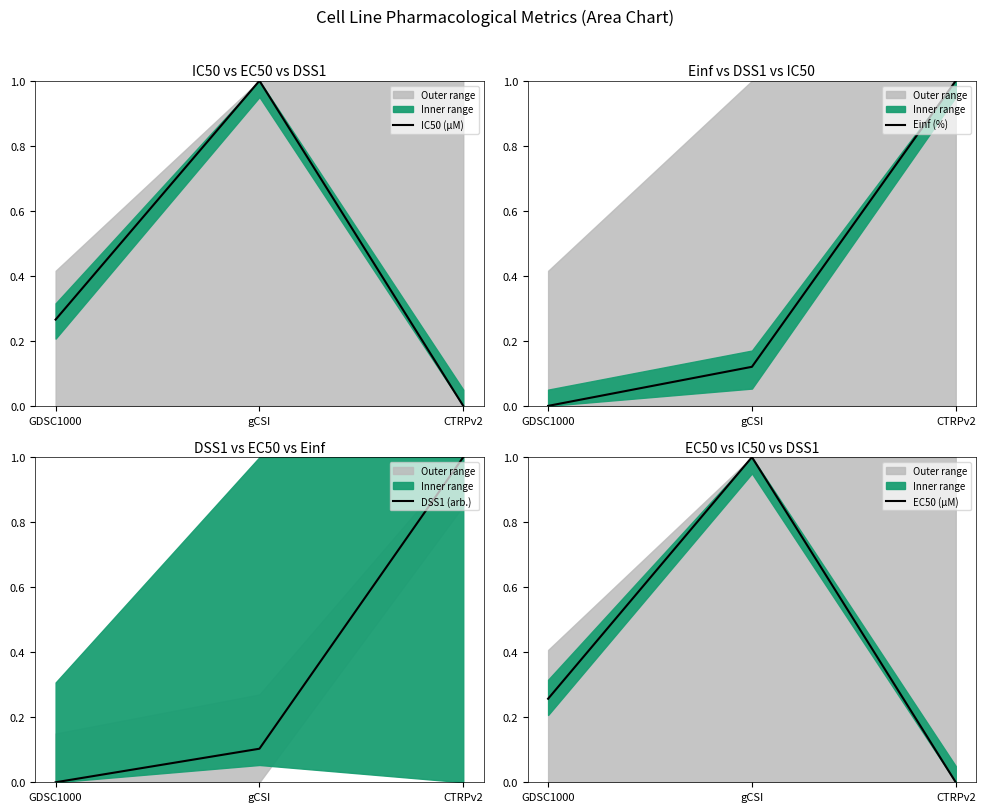

Count the number of data series in this chart.

4